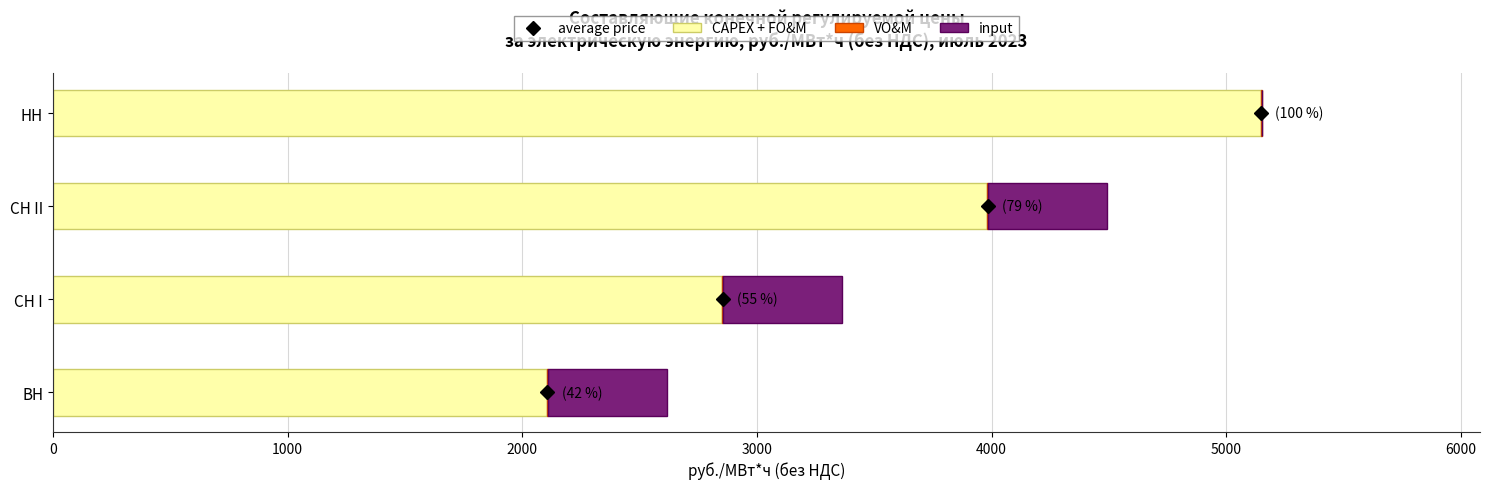

At which category is the sum across all series the highest?

НН